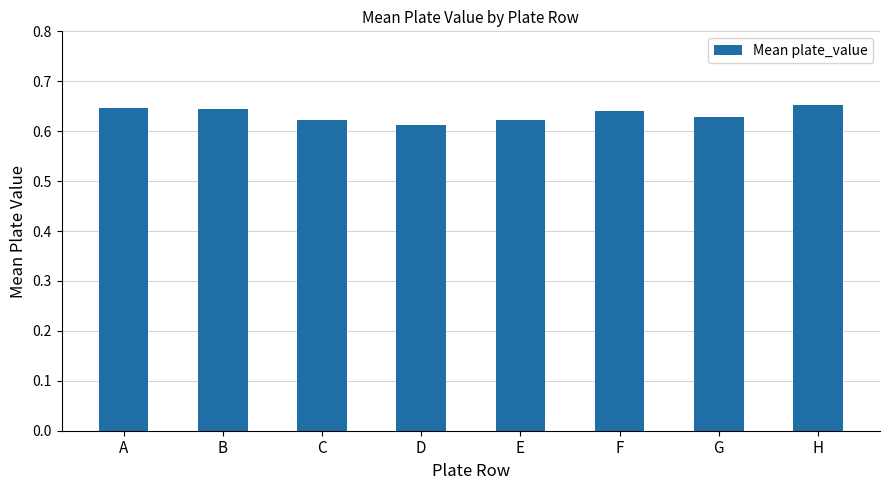

True or false: the data shows 1.1 at C.

False